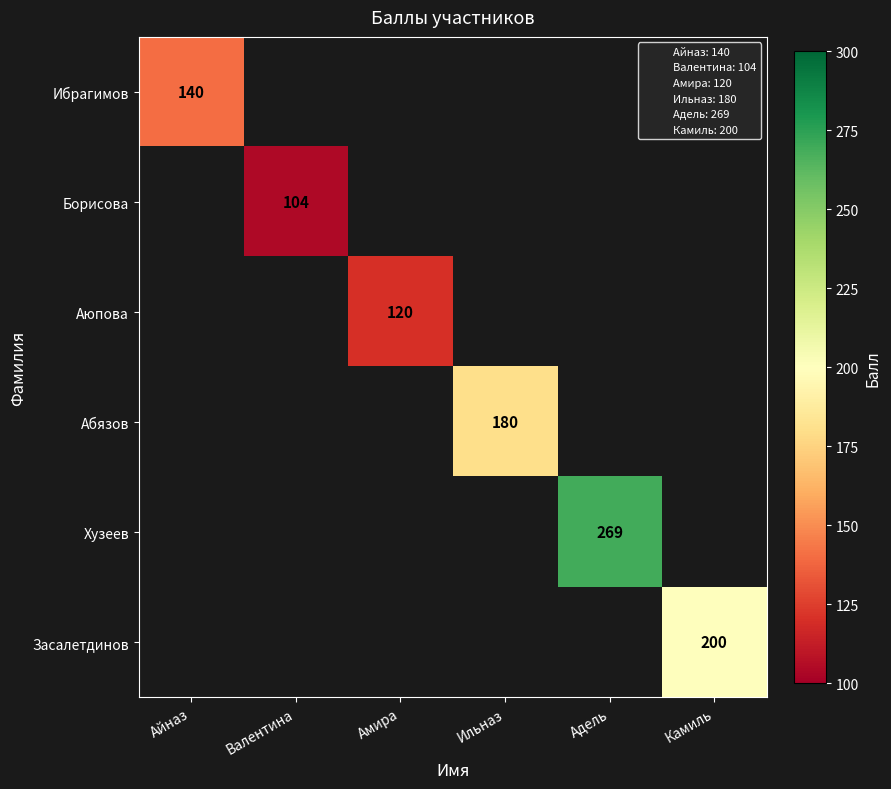

Between Ильназ and Адель, which is larger?

Адель